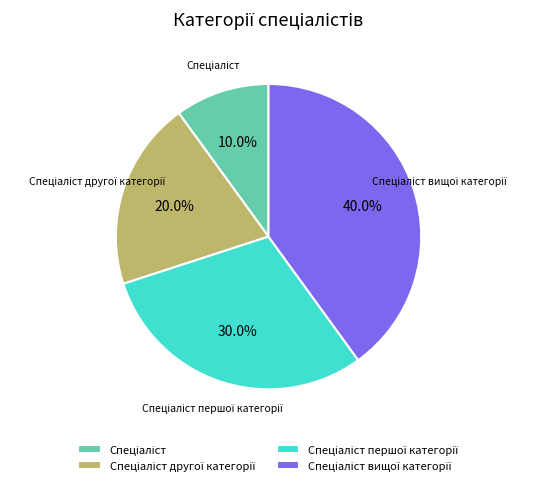

Is there any slice that represents more than half of the pie?

No